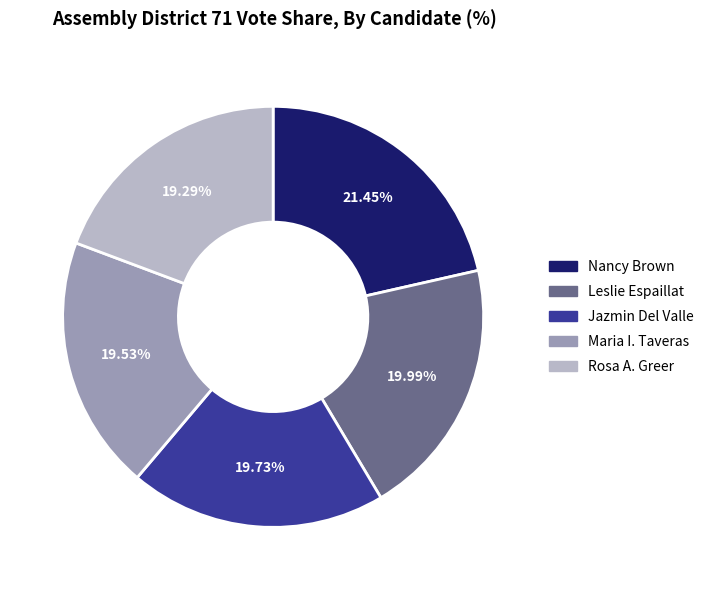

How many segments does this pie chart have?

5